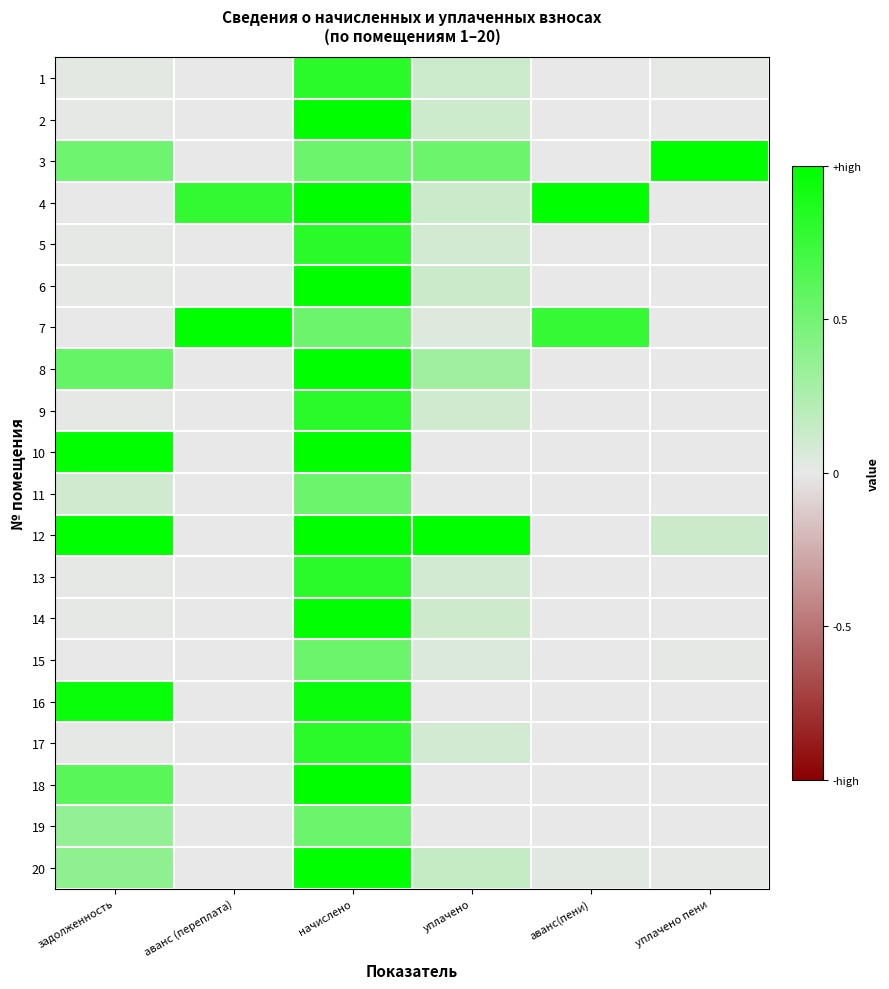

Reading left to right, what are all the values shown in this chart?

1: задолженность=0.0	аванс (переплата)=0.0	начислено=0.8	уплачено=0.1	аванс(пени)=0.0	уплачено пени=0.0
2: задолженность=0.0	аванс (переплата)=0.0	начислено=1.0	уплачено=0.1	аванс(пени)=0.0	уплачено пени=0.0
3: задолженность=0.5	аванс (переплата)=0.0	начислено=0.5	уплачено=0.5	аванс(пени)=0.0	уплачено пени=1.0
4: задолженность=0.0	аванс (переплата)=0.8	начислено=1.0	уплачено=0.1	аванс(пени)=1.0	уплачено пени=0.0
5: задолженность=0.0	аванс (переплата)=0.0	начислено=0.8	уплачено=0.1	аванс(пени)=0.0	уплачено пени=0.0
6: задолженность=0.0	аванс (переплата)=0.0	начислено=1.0	уплачено=0.1	аванс(пени)=0.0	уплачено пени=0.0
7: задолженность=0.0	аванс (переплата)=1.0	начислено=0.5	уплачено=0.0	аванс(пени)=0.8	уплачено пени=0.0
8: задолженность=0.6	аванс (переплата)=0.0	начислено=1.0	уплачено=0.3	аванс(пени)=0.0	уплачено пени=0.0
9: задолженность=0.0	аванс (переплата)=0.0	начислено=0.8	уплачено=0.1	аванс(пени)=0.0	уплачено пени=0.0
10: задолженность=1.0	аванс (переплата)=0.0	начислено=1.0	уплачено=0.0	аванс(пени)=0.0	уплачено пени=0.0
11: задолженность=0.1	аванс (переплата)=0.0	начислено=0.5	уплачено=0.0	аванс(пени)=0.0	уплачено пени=0.0
12: задолженность=1.0	аванс (переплата)=0.0	начислено=1.0	уплачено=1.0	аванс(пени)=0.0	уплачено пени=0.1
13: задолженность=0.0	аванс (переплата)=0.0	начислено=0.8	уплачено=0.1	аванс(пени)=0.0	уплачено пени=0.0
14: задолженность=0.0	аванс (переплата)=0.0	начислено=1.0	уплачено=0.1	аванс(пени)=0.0	уплачено пени=0.0
15: задолженность=0.0	аванс (переплата)=0.0	начислено=0.5	уплачено=0.1	аванс(пени)=0.0	уплачено пени=0.0
16: задолженность=1.0	аванс (переплата)=0.0	начислено=1.0	уплачено=0.0	аванс(пени)=0.0	уплачено пени=0.0
17: задолженность=0.0	аванс (переплата)=0.0	начислено=0.8	уплачено=0.1	аванс(пени)=0.0	уплачено пени=0.0
18: задолженность=0.6	аванс (переплата)=0.0	начислено=1.0	уплачено=0.0	аванс(пени)=0.0	уплачено пени=0.0
19: задолженность=0.4	аванс (переплата)=0.0	начислено=0.5	уплачено=0.0	аванс(пени)=0.0	уплачено пени=0.0
20: задолженность=0.4	аванс (переплата)=0.0	начислено=1.0	уплачено=0.1	аванс(пени)=0.0	уплачено пени=0.0